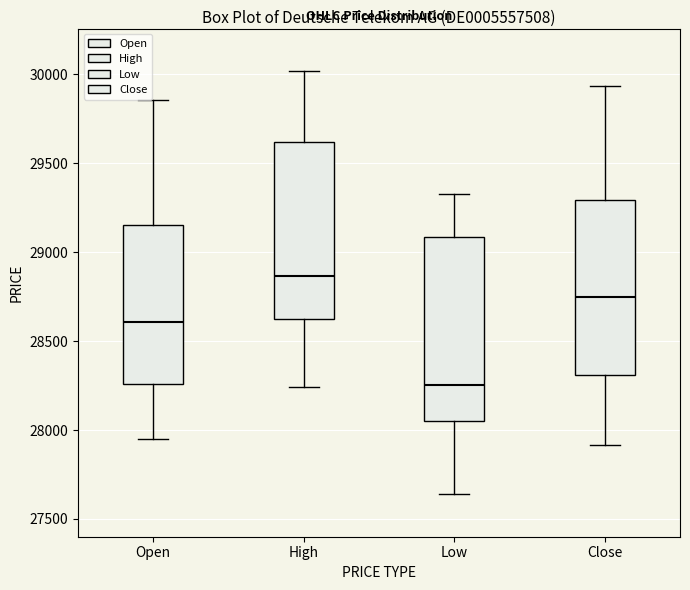

Reading left to right, transcribe this box plot: for each box, give where its median line is, the range the box spans, and where its two whiskers end, as read against the y-axis. The values are not printed on the chart, so give them approximately, as read against the axis.

Open: median 28600, box 28250 to 29150, whiskers 27950 to 29850
High: median 28850, box 28600 to 29600, whiskers 28250 to 30000
Low: median 28250, box 28050 to 29100, whiskers 27650 to 29350
Close: median 28750, box 28300 to 29300, whiskers 27900 to 29950